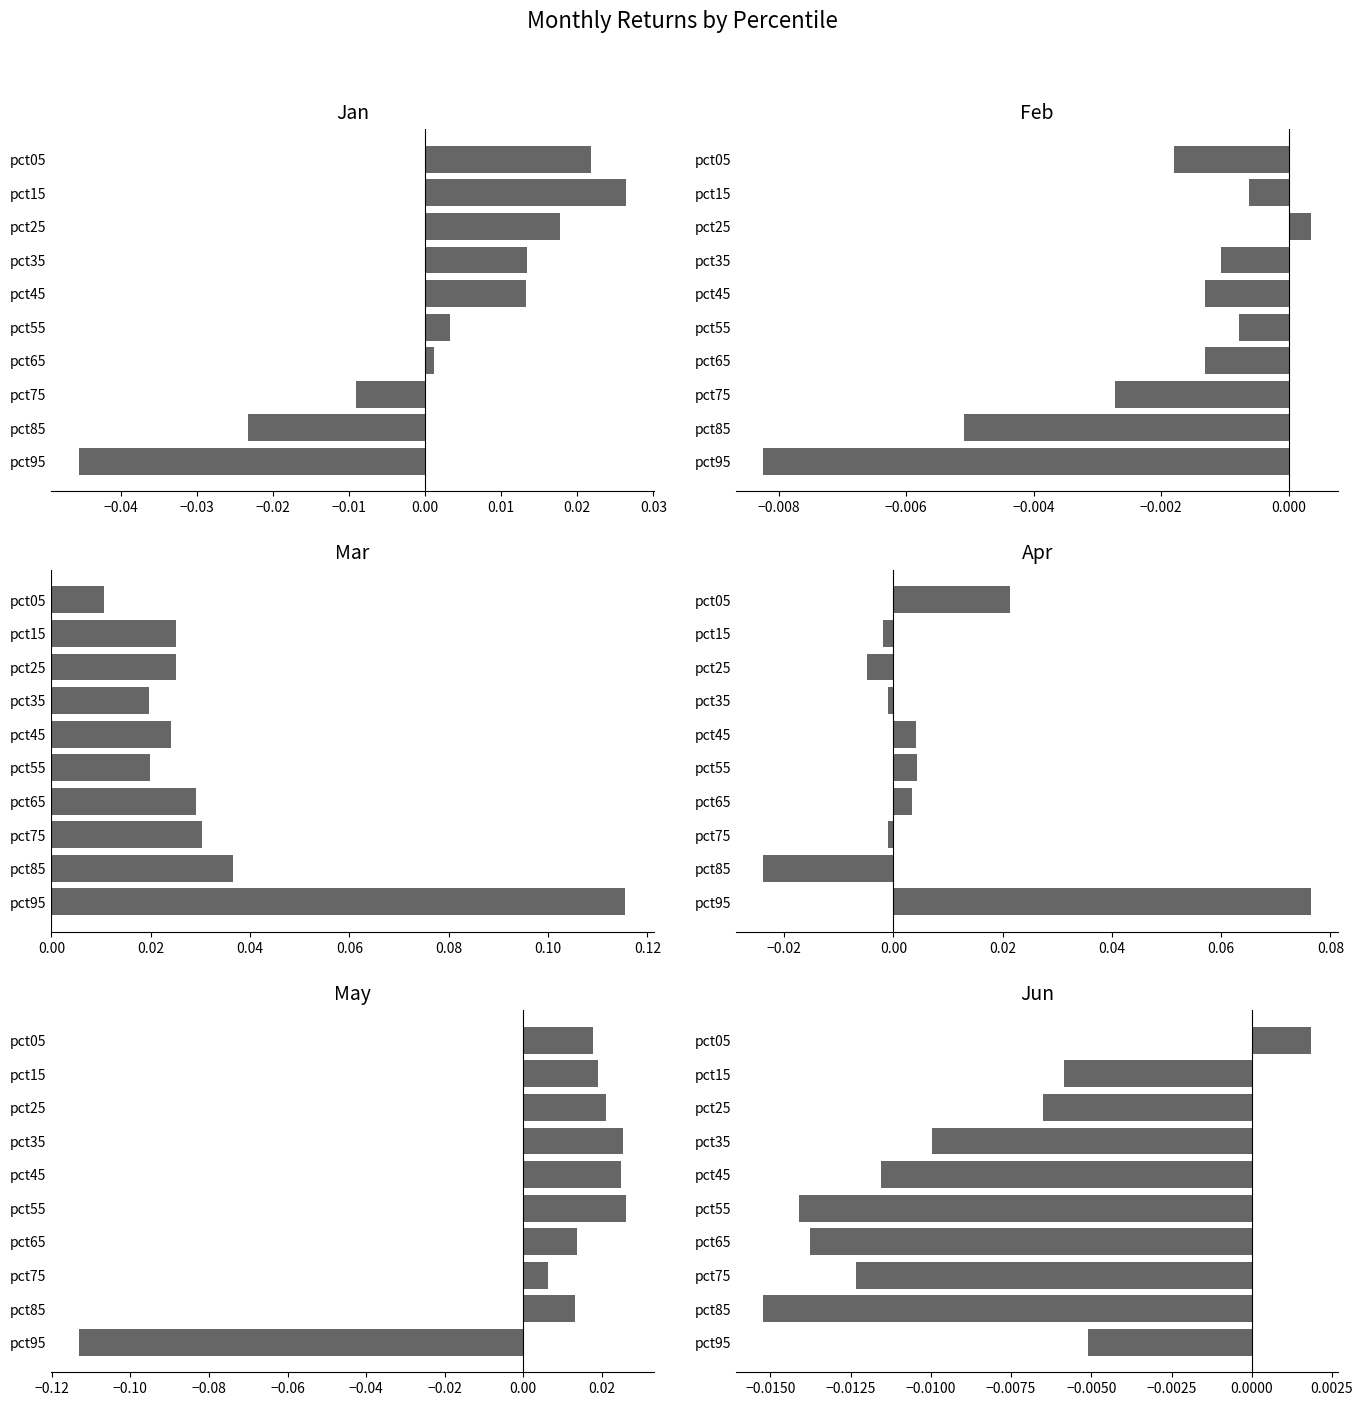

What is the label of the 6th bar from the right?

−0.01